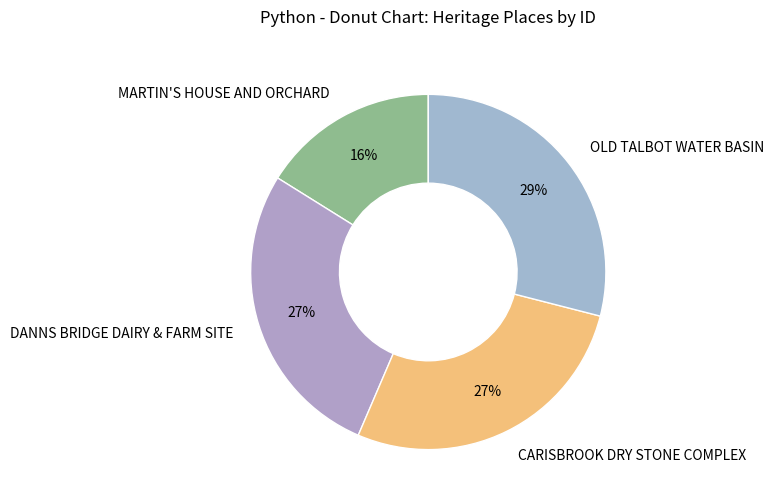

To the nearest percent, what portion does MARTIN'S HOUSE AND ORCHARD represent?

16%